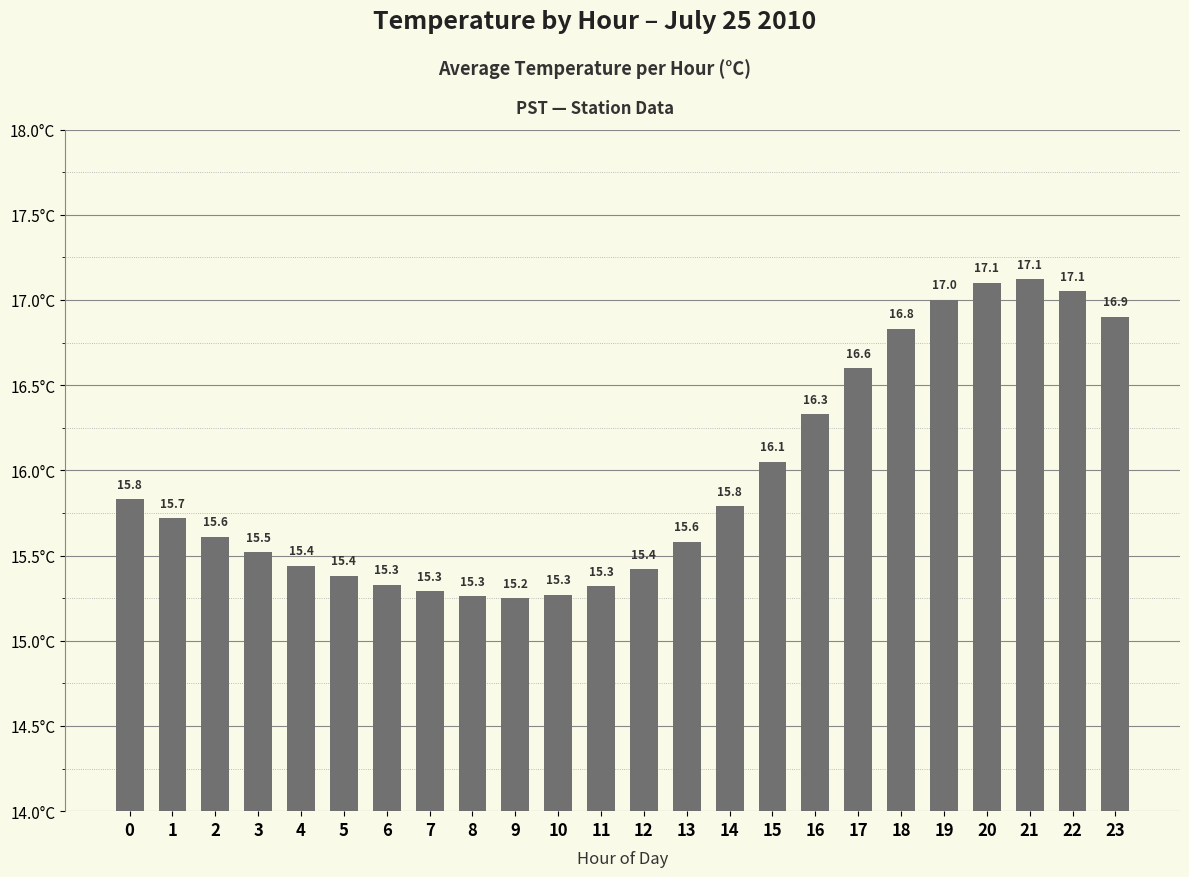

How many bars are there in total?

24